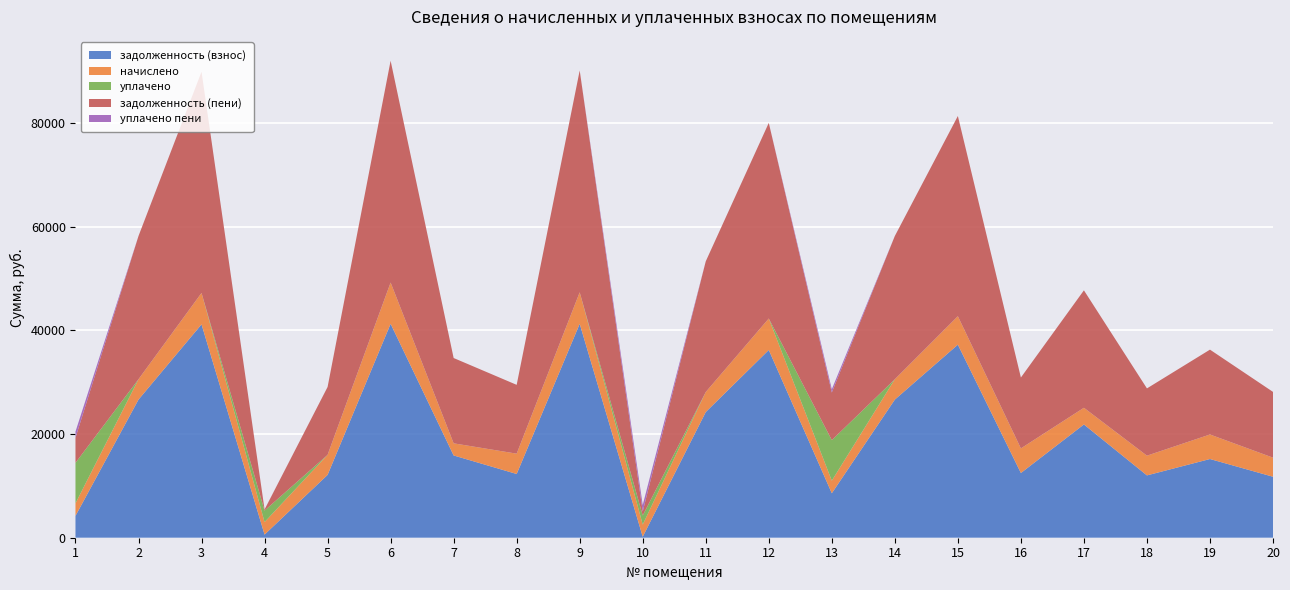

Reading right to left, list all the values displayed in this chart.

задолженность (взнос): 11773.1	15193.6	12032.7	21863.4	12493.5	37268.4	26665.0	8589.8	36238.6	24257.2	195.0	41291.6	12302.5	15881.4	41291.6	12131.2	602.9	41185.9	26665.0	4217.0
начислено: 3681.6	4734.6	3806.4	3221.4	4750.2	5491.2	3928.9	2420.4	6076.2	3868.8	2340.0	6084.0	3923.4	2340.0	7967.5	3868.8	2418.0	6068.4	3928.9	2418.0
уплачено: 0.0	0.0	0.0	0.0	0.0	0.0	0.0	7826.0	0.0	0.0	1755.0	0.0	0.0	0.0	0.0	0.0	2215.9	0.0	0.0	7823.0
задолженность (пени): 12693.5	16377.3	12984.3	22668.7	13681.1	38641.2	27647.3	9194.9	37757.7	25224.4	780.0	42812.6	13283.3	16466.4	42812.6	13098.5	201.5	42703.0	27647.3	4821.5
уплачено пени: 0.0	0.0	0.0	0.0	0.0	0.0	0.0	631.0	0.0	0.0	1245.0	0.0	0.0	0.0	0.0	0.0	14.8	0.0	0.0	1202.7